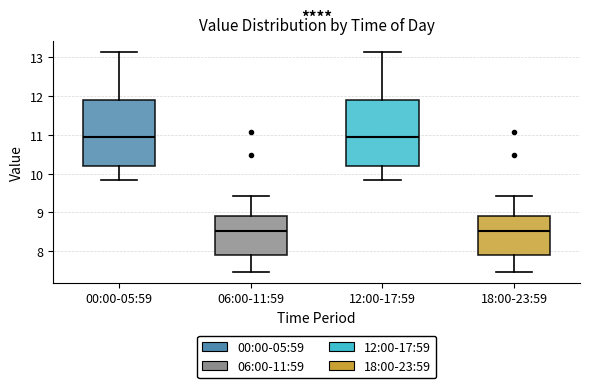

Reading left to right, transcribe this box plot: for each box, give where its median line is, the range the box spans, and where its two whiskers end, as read against the y-axis. The values are not printed on the chart, so give them approximately, as read against the axis.

00:00-05:59: median 11.0, box 10.2 to 11.9, whiskers 9.8 to 13.1
06:00-11:59: median 8.5, box 7.9 to 8.9, whiskers 7.5 to 9.4
12:00-17:59: median 11.0, box 10.2 to 11.9, whiskers 9.8 to 13.1
18:00-23:59: median 8.5, box 7.9 to 8.9, whiskers 7.5 to 9.4